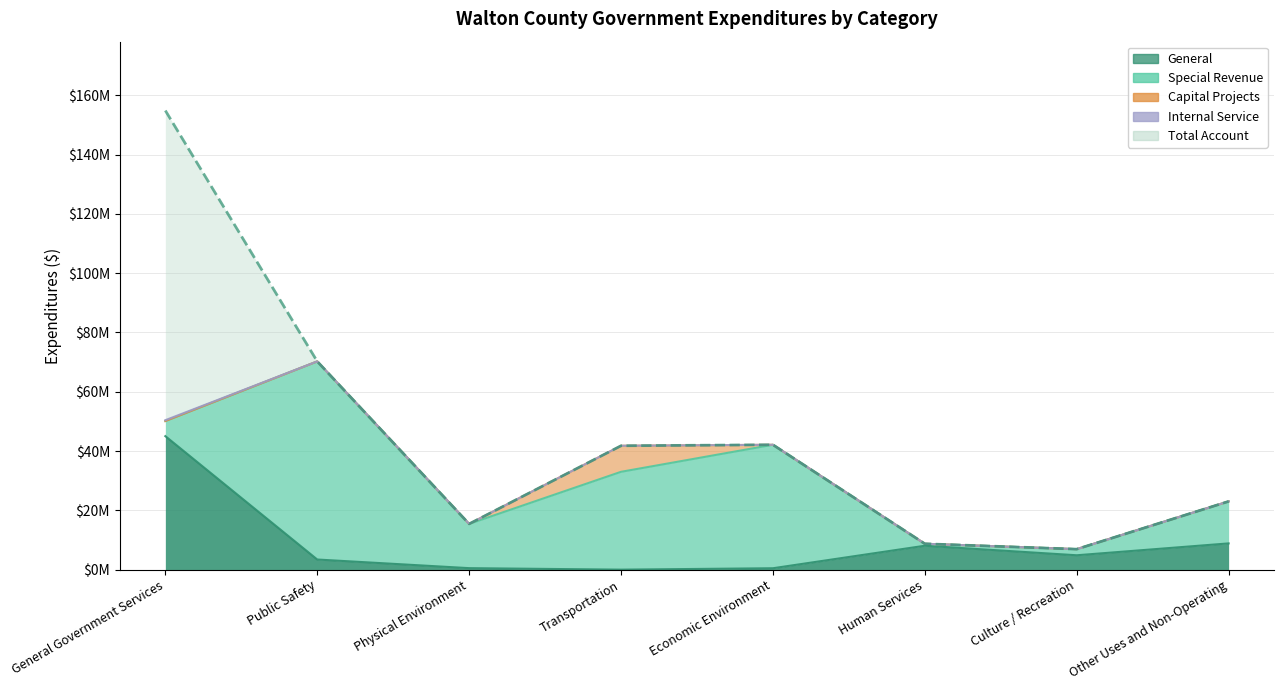

Reading left to right, what are all the values shown in this chart?

General: General Government Services=45031343	Public Safety=3417048	Physical Environment=503921	Transportation=0	Economic Environment=473576	Human Services=8064023	Culture / Recreation=4850932	Other Uses and Non-Operating=8852791
Special Revenue: General Government Services=5100743	Public Safety=66822842	Physical Environment=14931424	Transportation=32996931	Economic Environment=41648046	Human Services=663726	Culture / Recreation=2064930	Other Uses and Non-Operating=14167850
Capital Projects: General Government Services=0	Public Safety=0	Physical Environment=0	Transportation=8788030	Economic Environment=0	Human Services=0	Culture / Recreation=0	Other Uses and Non-Operating=0
Internal Service: General Government Services=284019	Public Safety=0	Physical Environment=0	Transportation=0	Economic Environment=0	Human Services=0	Culture / Recreation=0	Other Uses and Non-Operating=0
Total Account: General Government Services=154859273	Public Safety=70239890	Physical Environment=15435345	Transportation=41784961	Economic Environment=42121622	Human Services=8727749	Culture / Recreation=6915862	Other Uses and Non-Operating=23020641